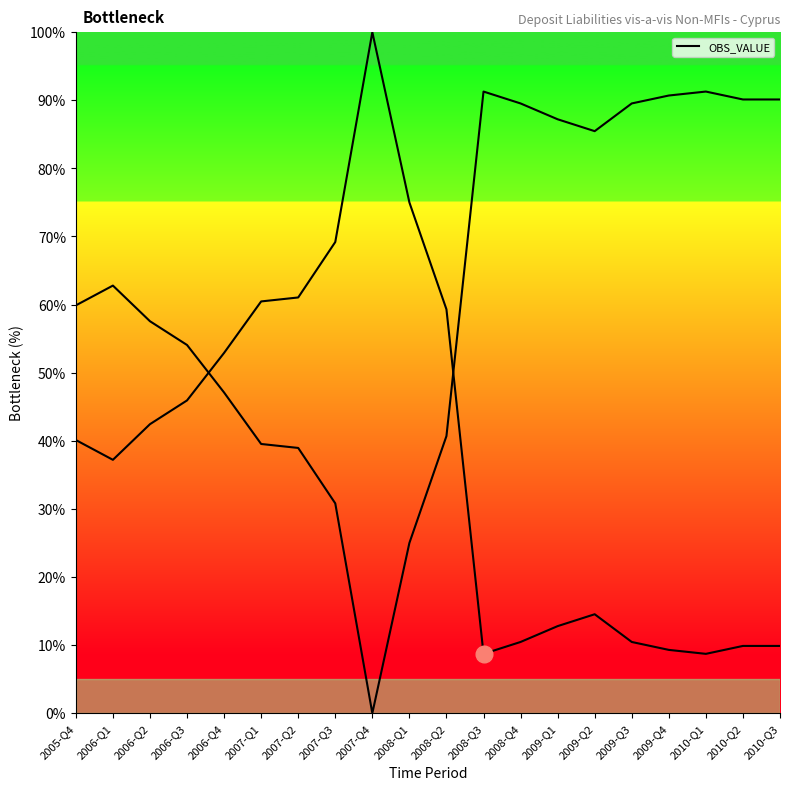

At which label is the value closest to 54?

2006-Q4